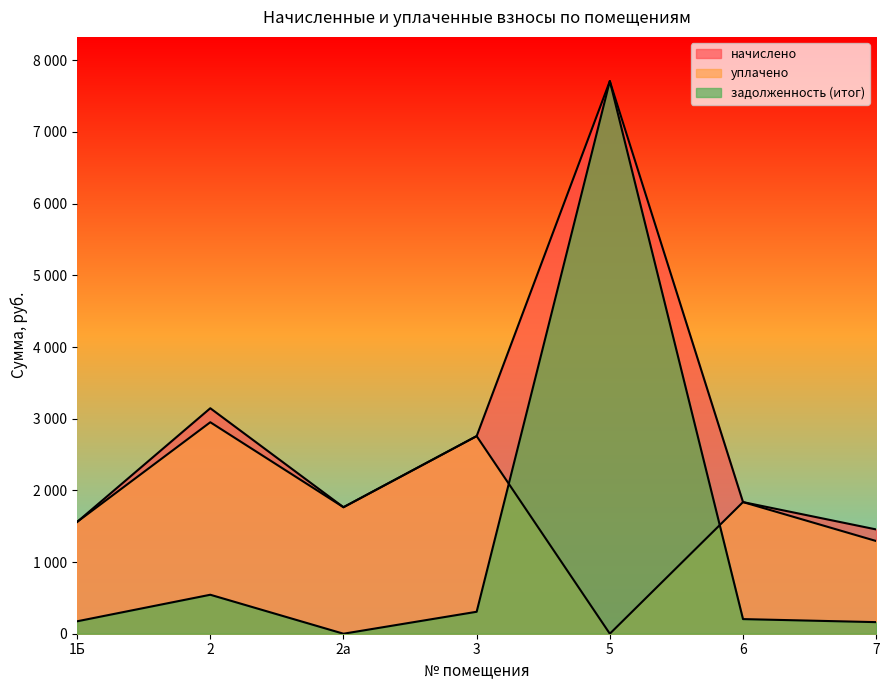

What position from the right is 3?

4